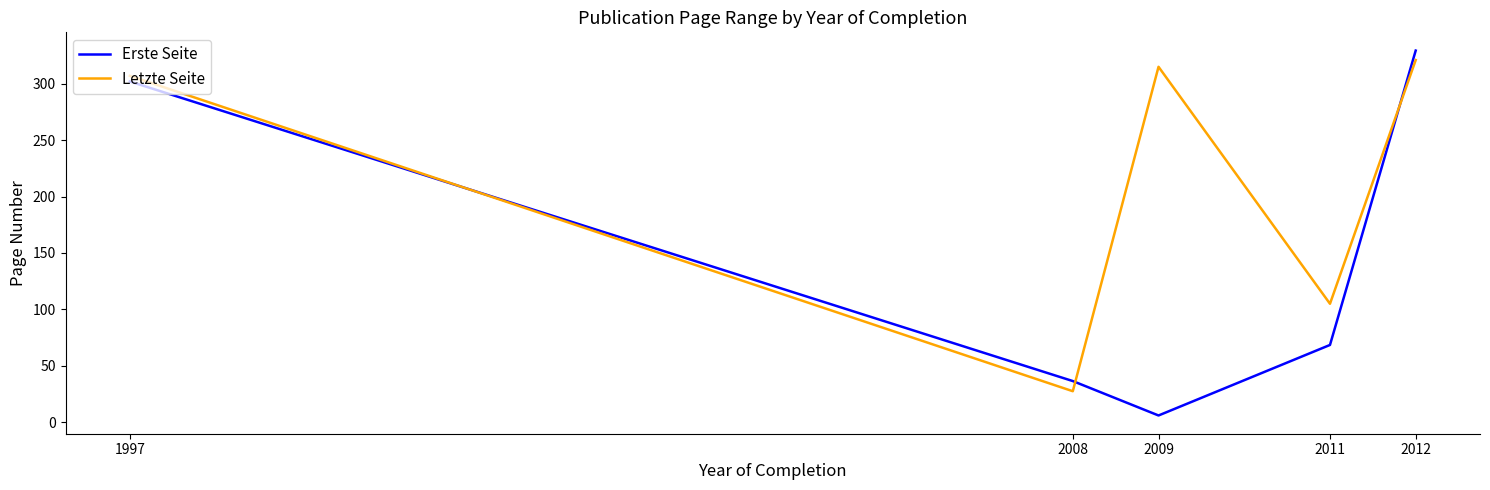

Rank the series by their average value, from lowest to highest.

Erste Seite, Letzte Seite